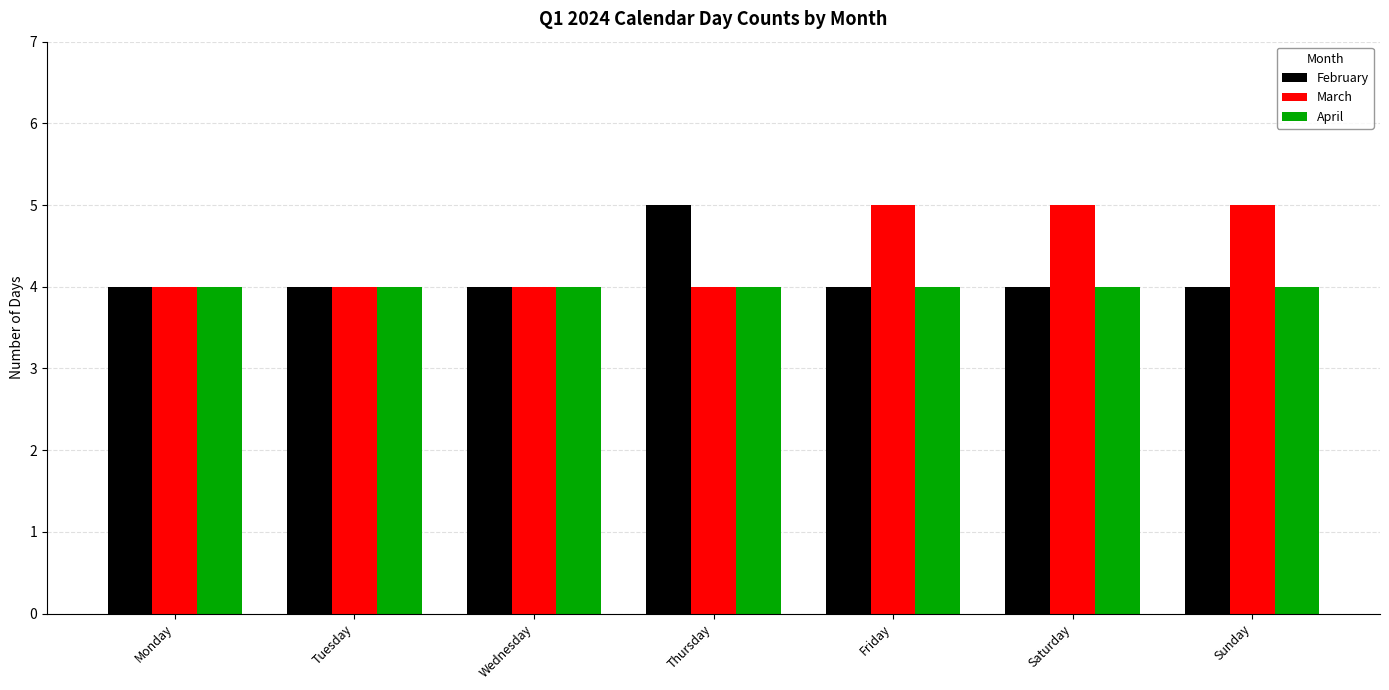

How many series are shown in this chart?

3